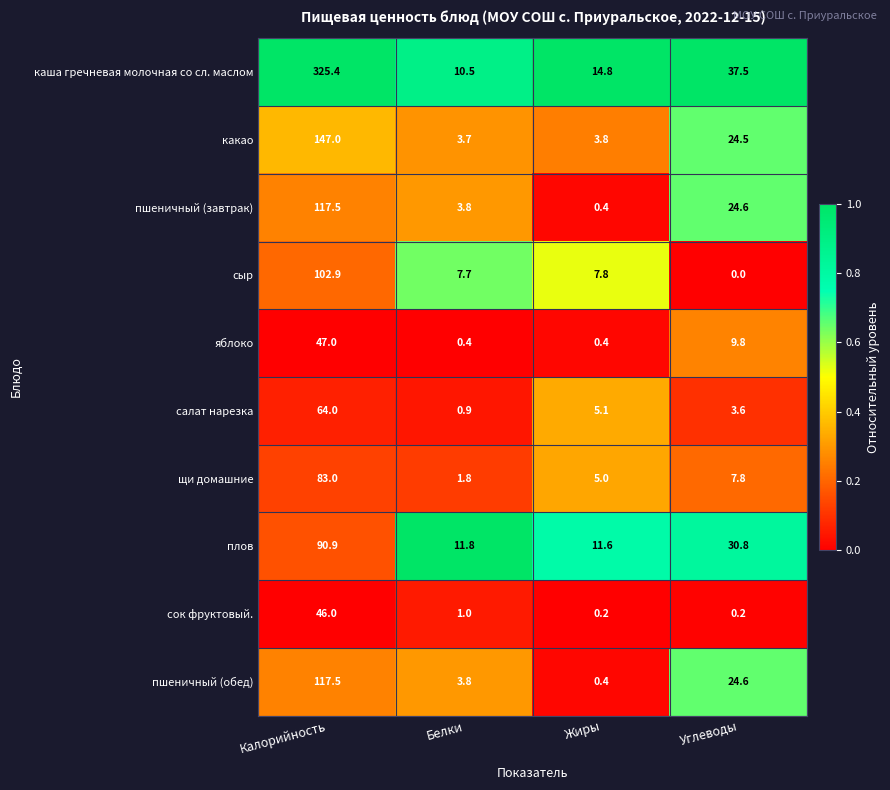

Is it true that сыр equals 70.4 at Углеводы?

False